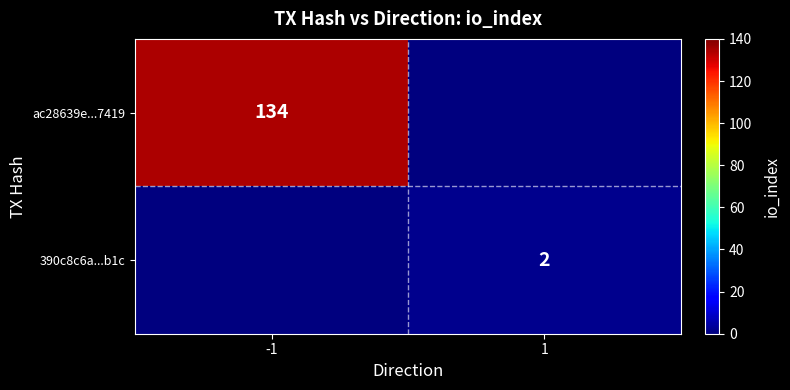

Is it true that 390c8c6a...b1c equals 4 at 1?

False